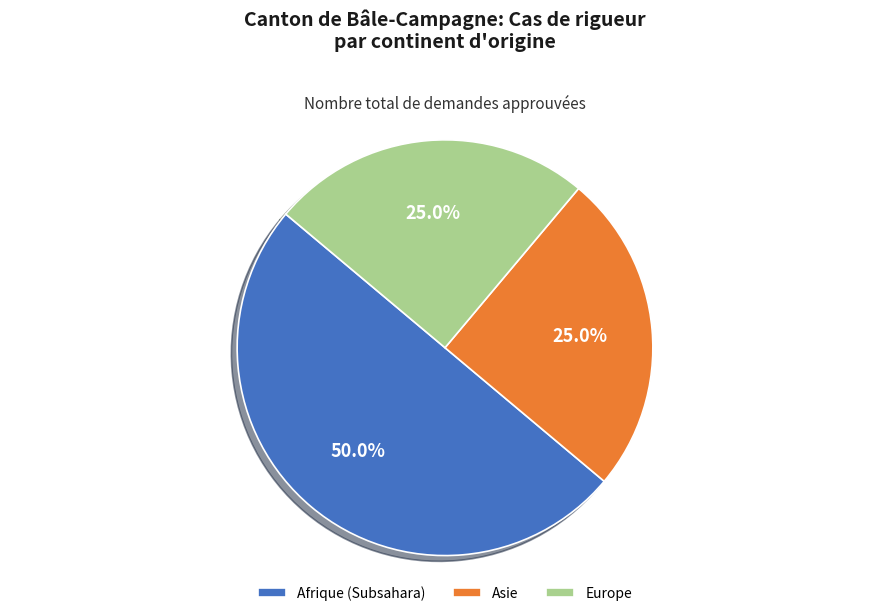

What is the total percentage of Asie and Afrique (Subsahara)?

75.0%